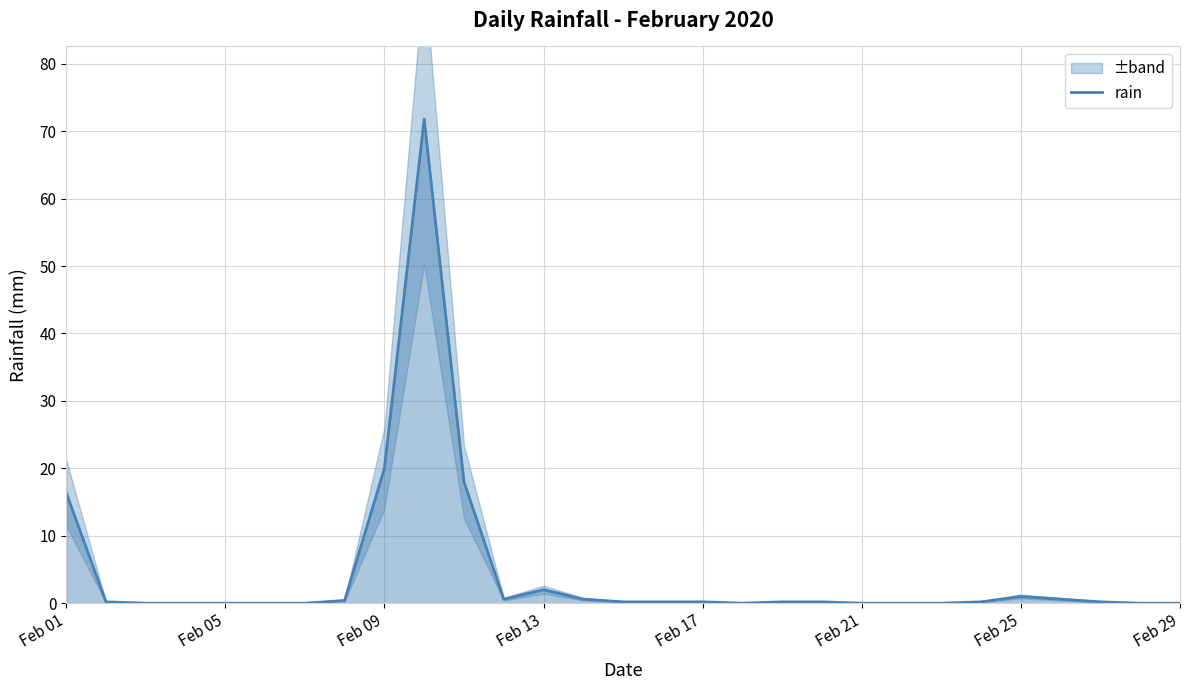

Where is rain nearest to the value 35?

Feb 09